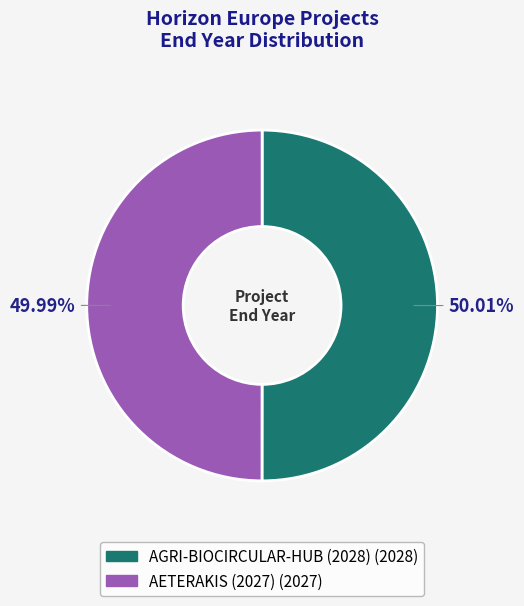

The AETERAKIS (2027) slice represents 61% of the pie. True or false?

False